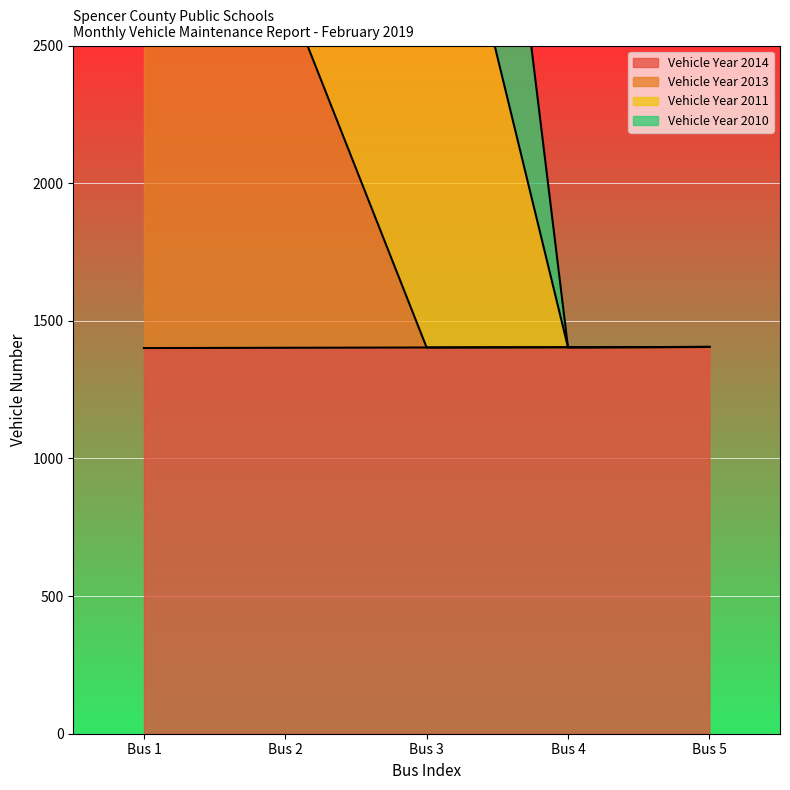

The value of Vehicle Year 2014 at Bus 1 is 473. True or false?

False